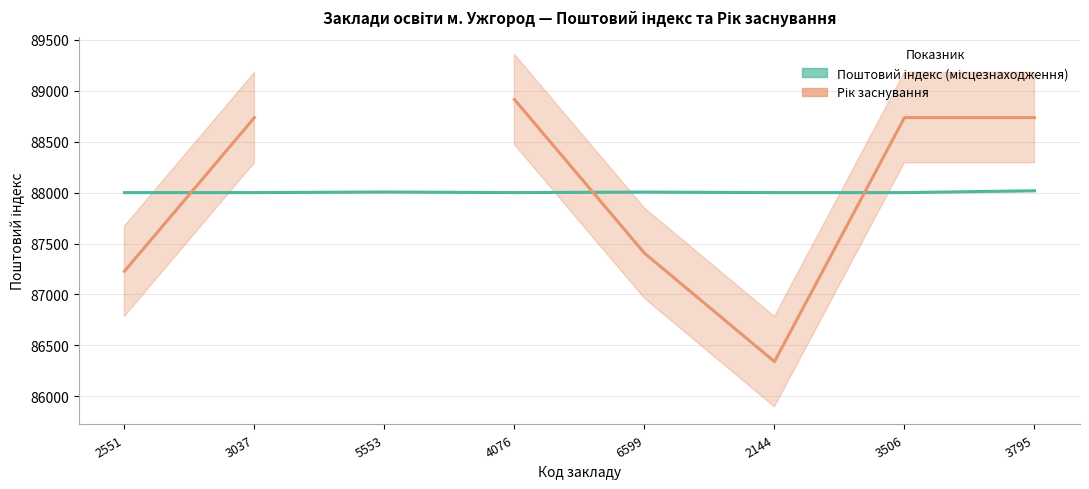

List the series in order of their peak value, highest first.

Рік заснування, Поштовий індекс (місцезнаходження)